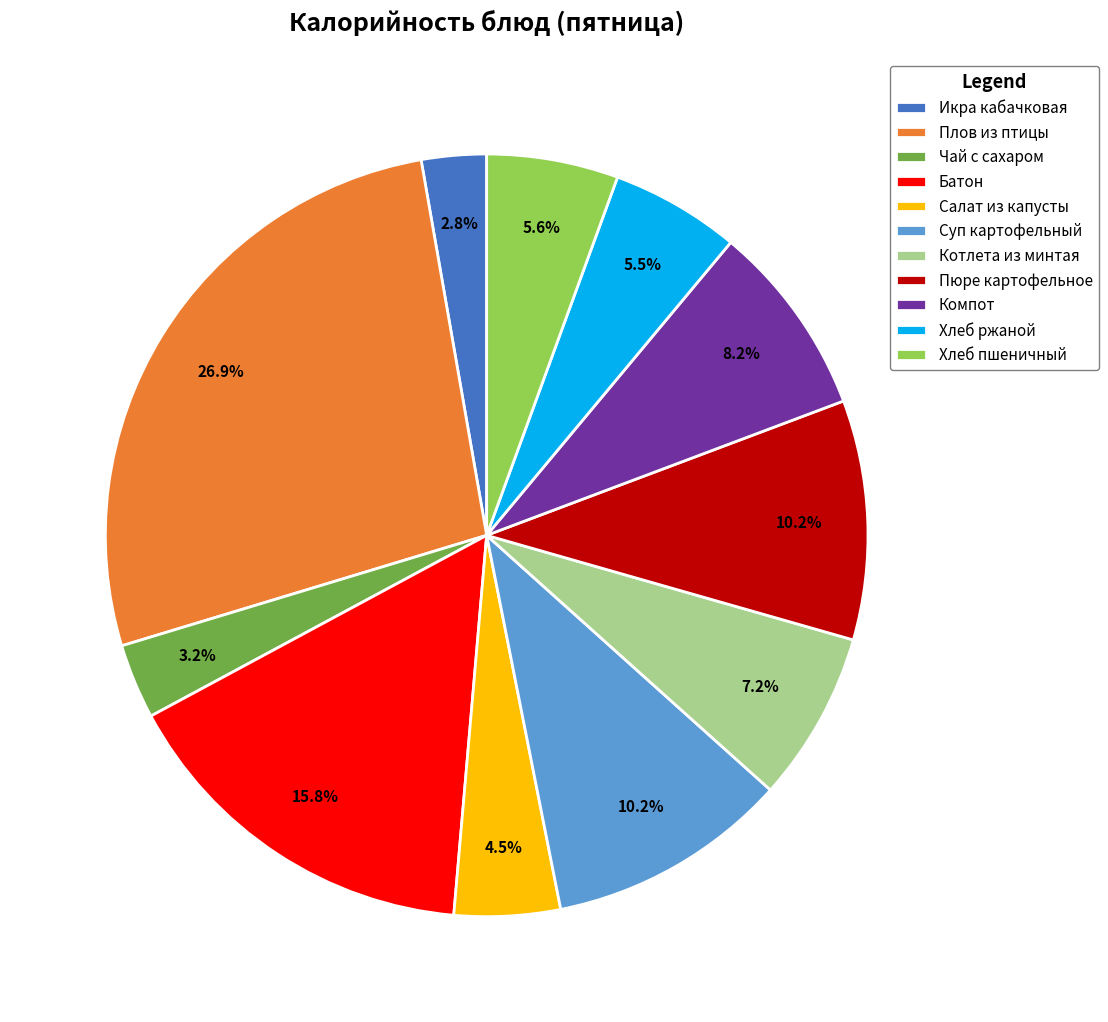

To the nearest percent, what portion does Икра кабачковая represent?

3%